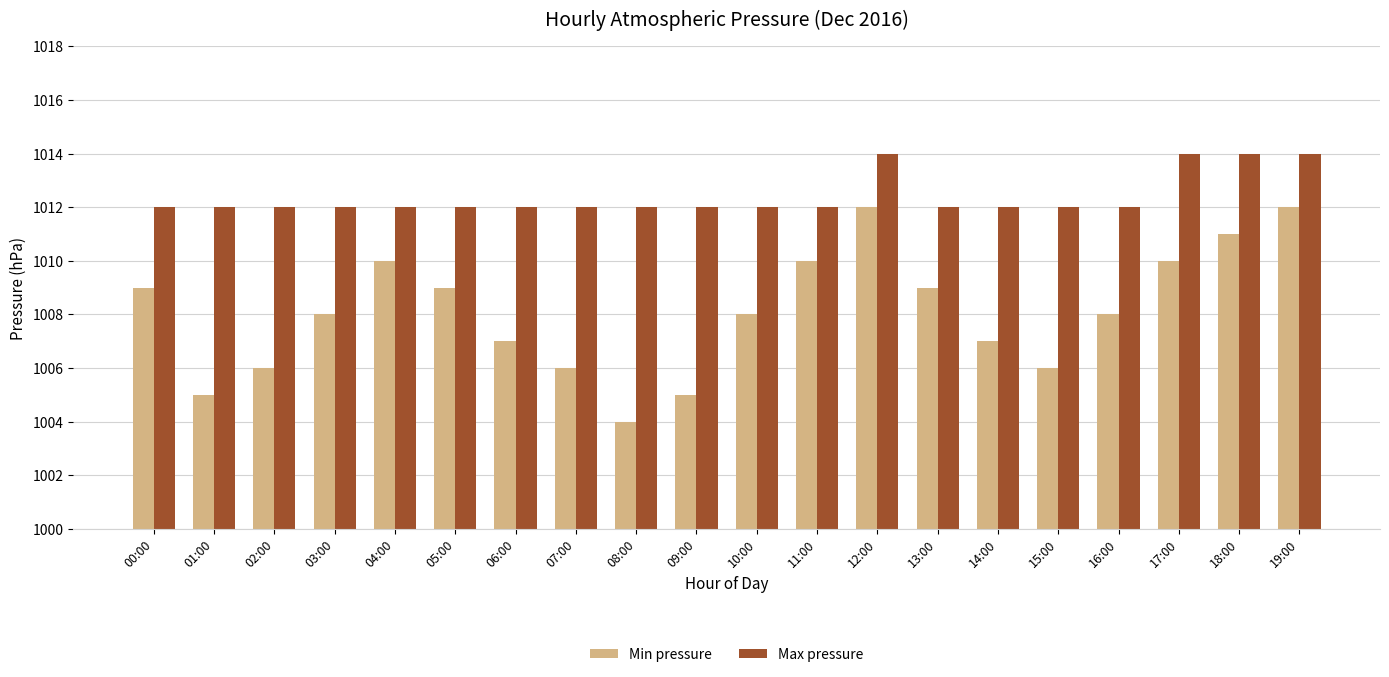

Which category has the lowest value across all series?

08:00